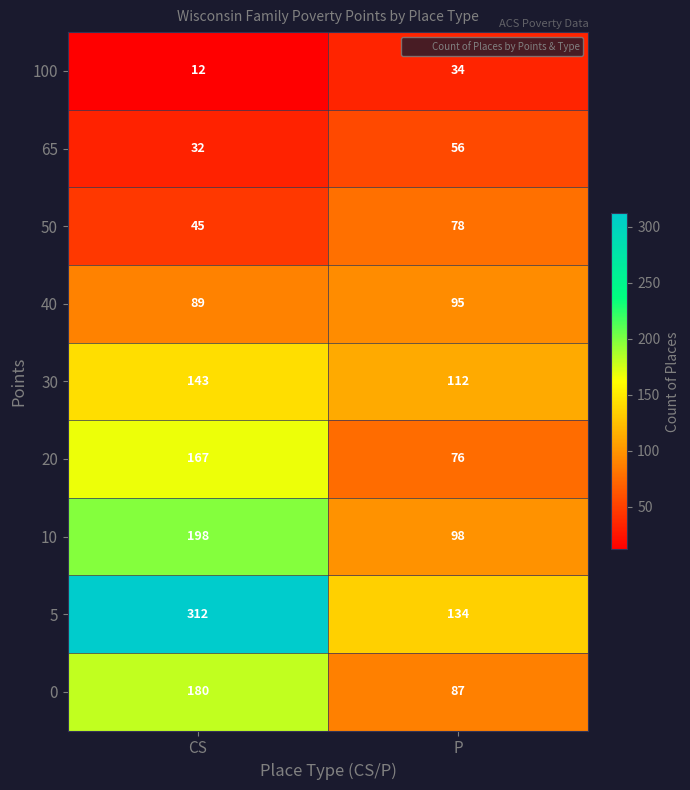

How many data points does each series have?

2